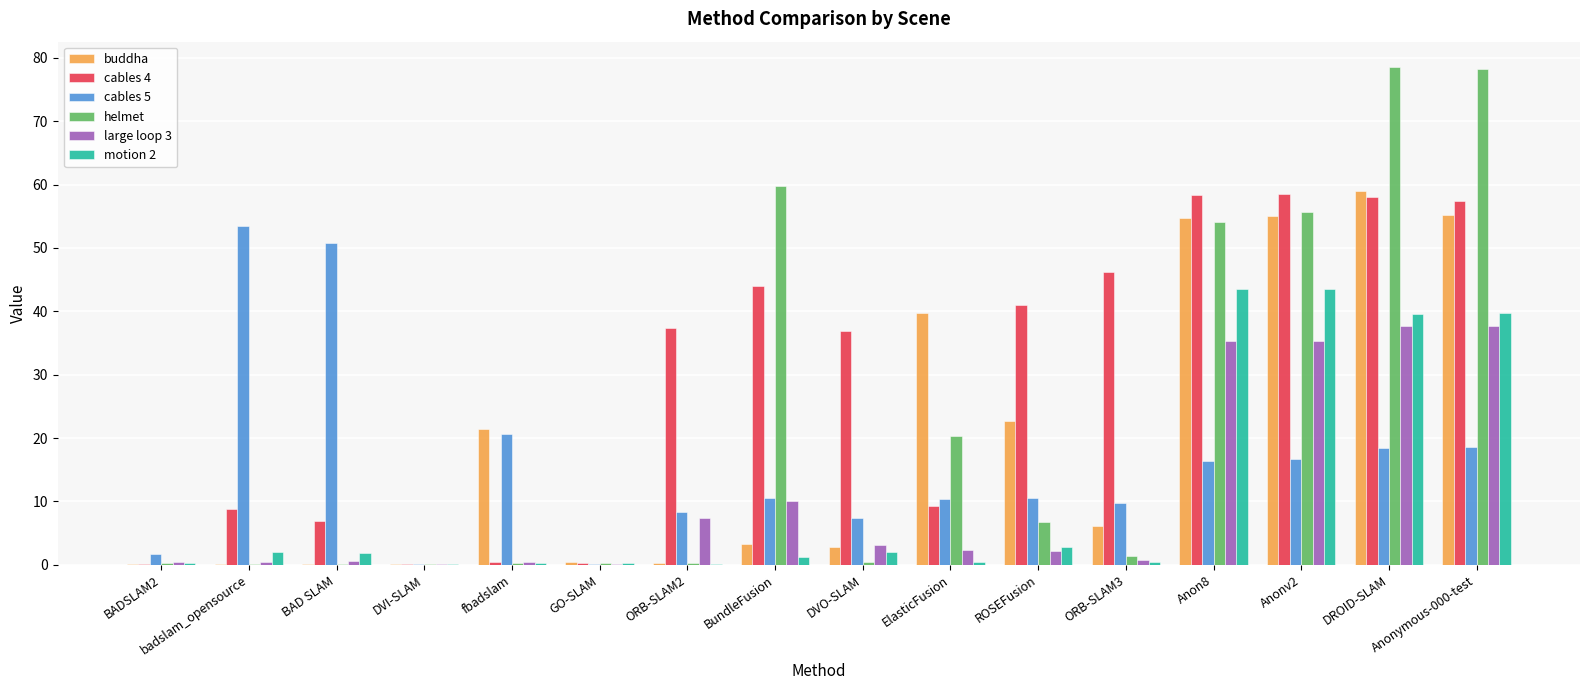

Are the bars grouped side by side (vs. stacked)?

Yes